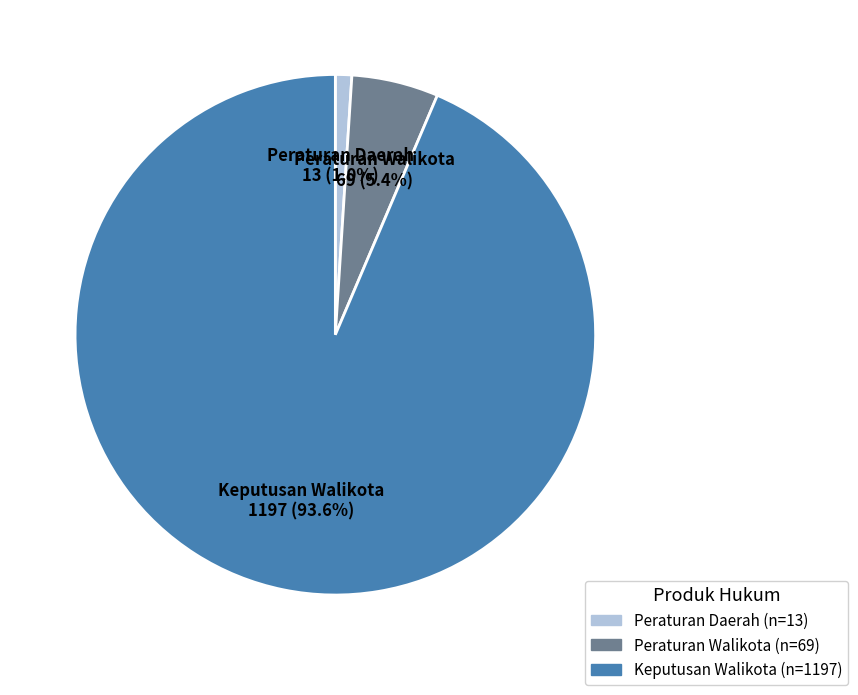

Is Peraturan Daerah the majority of the pie?

No